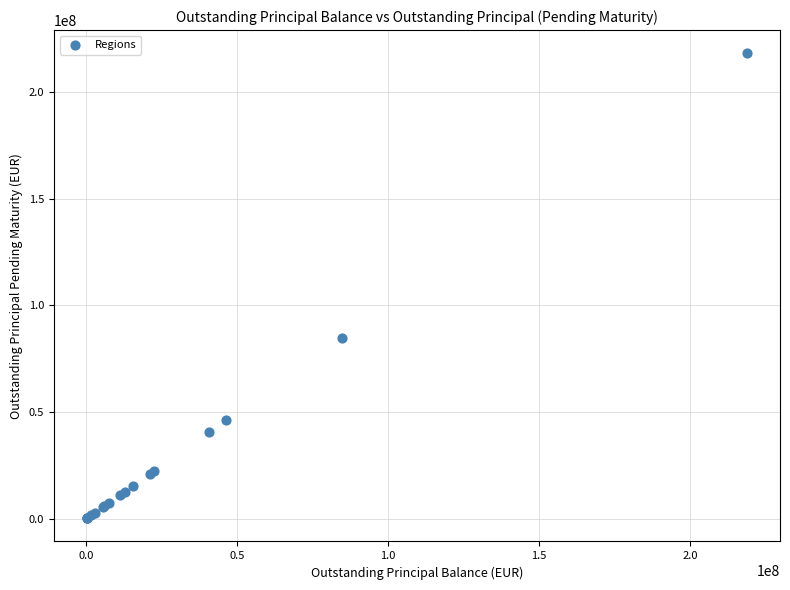

What Y value in the scatter plot is closest to 109133304?

84610626.1